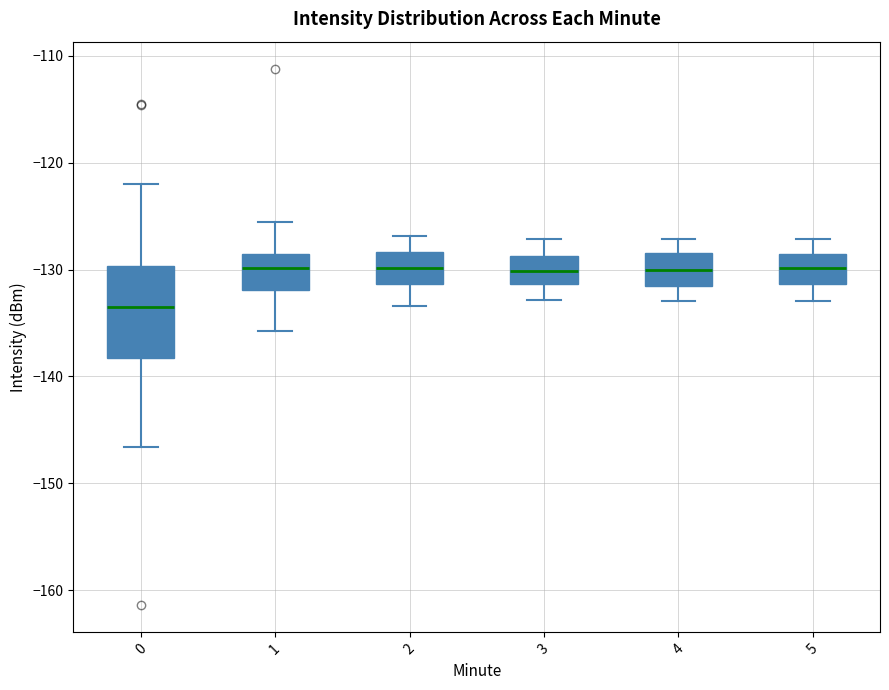

Which box has the lowest median line?

0